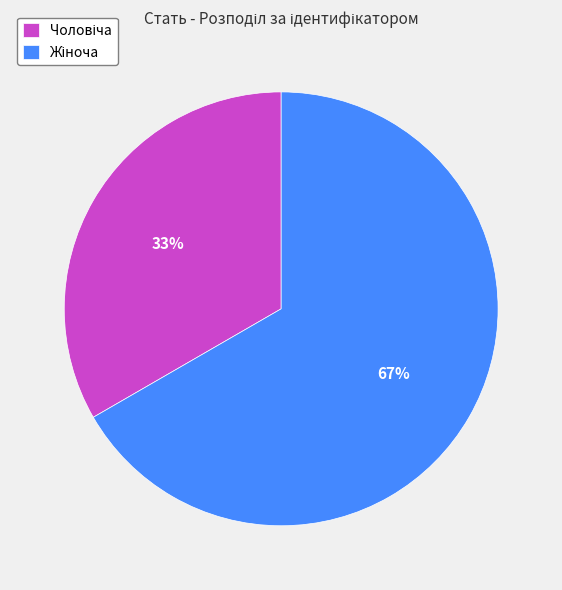

How many segments does this pie chart have?

2